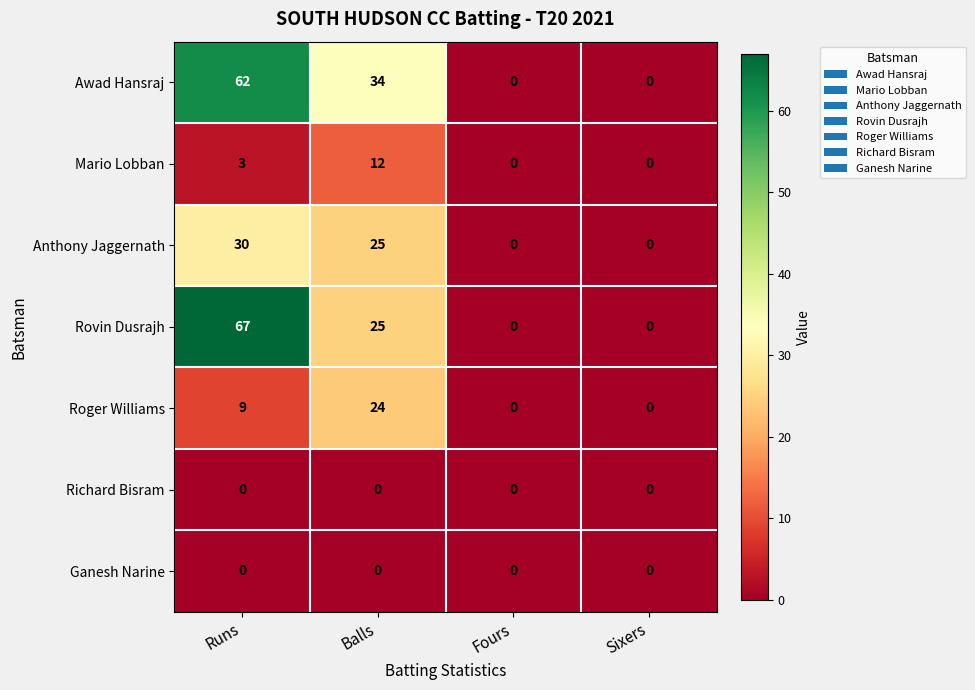

At which label does Awad Hansraj reach its peak?

Runs